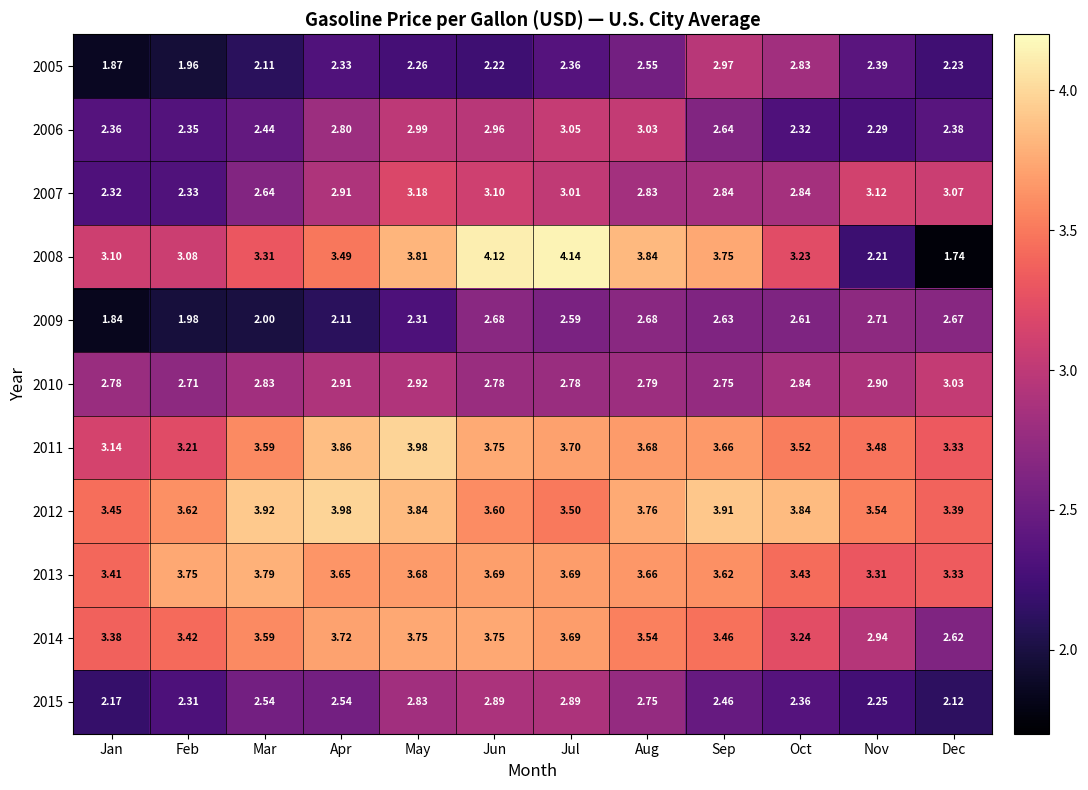

At which category is the sum across all series the highest?

May